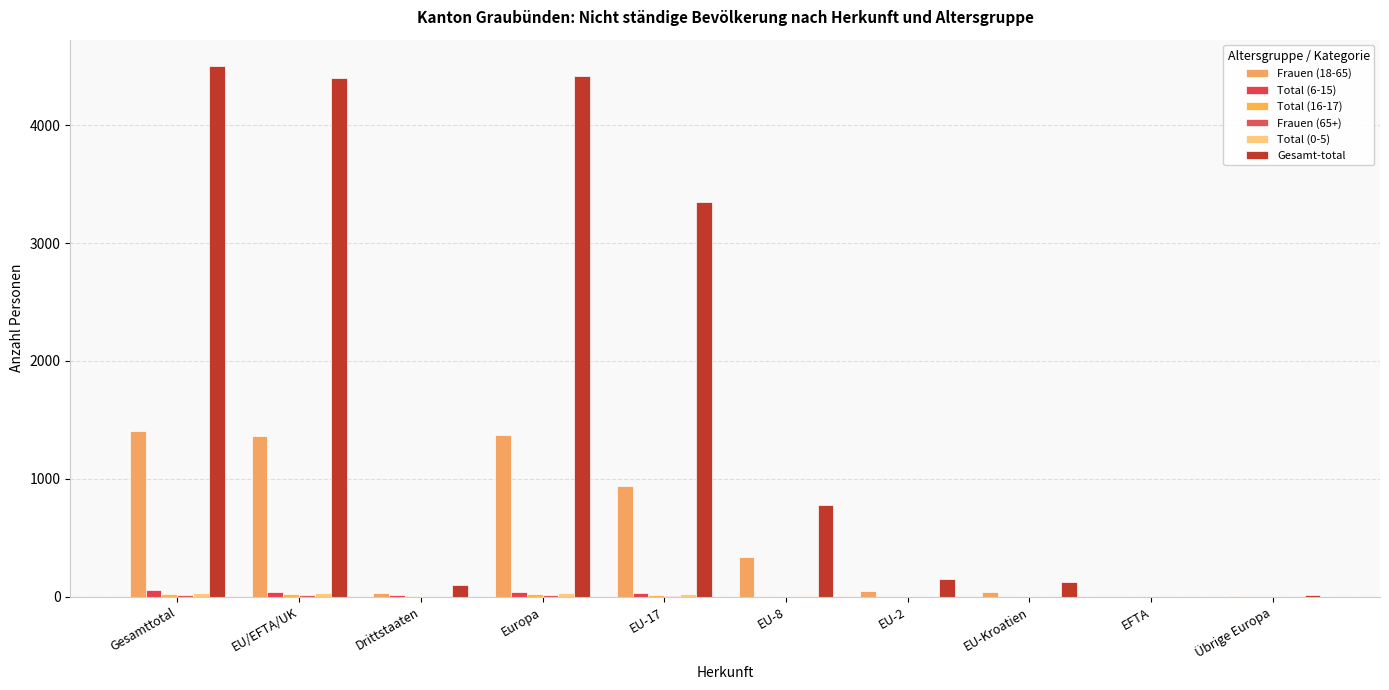

Between Europa and EU-Kroatien, which series saw the biggest shift?

Gesamt-total